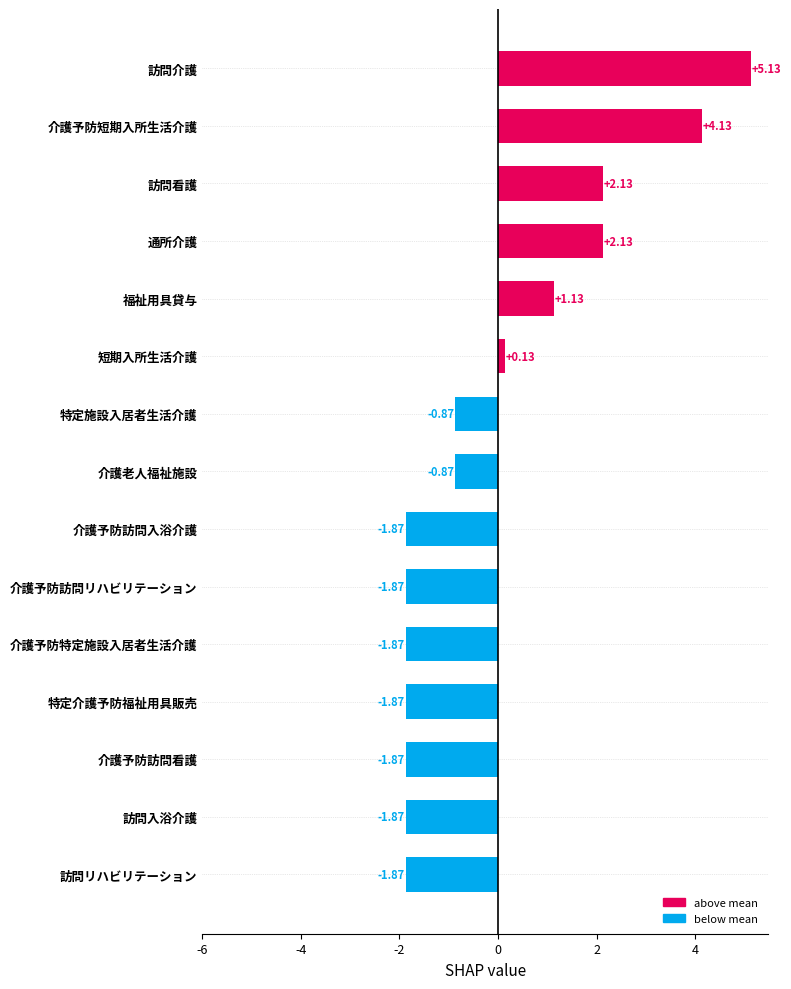

Approximately how many times larger is the value at 通所介護 compared to 訪問看護?

1.0